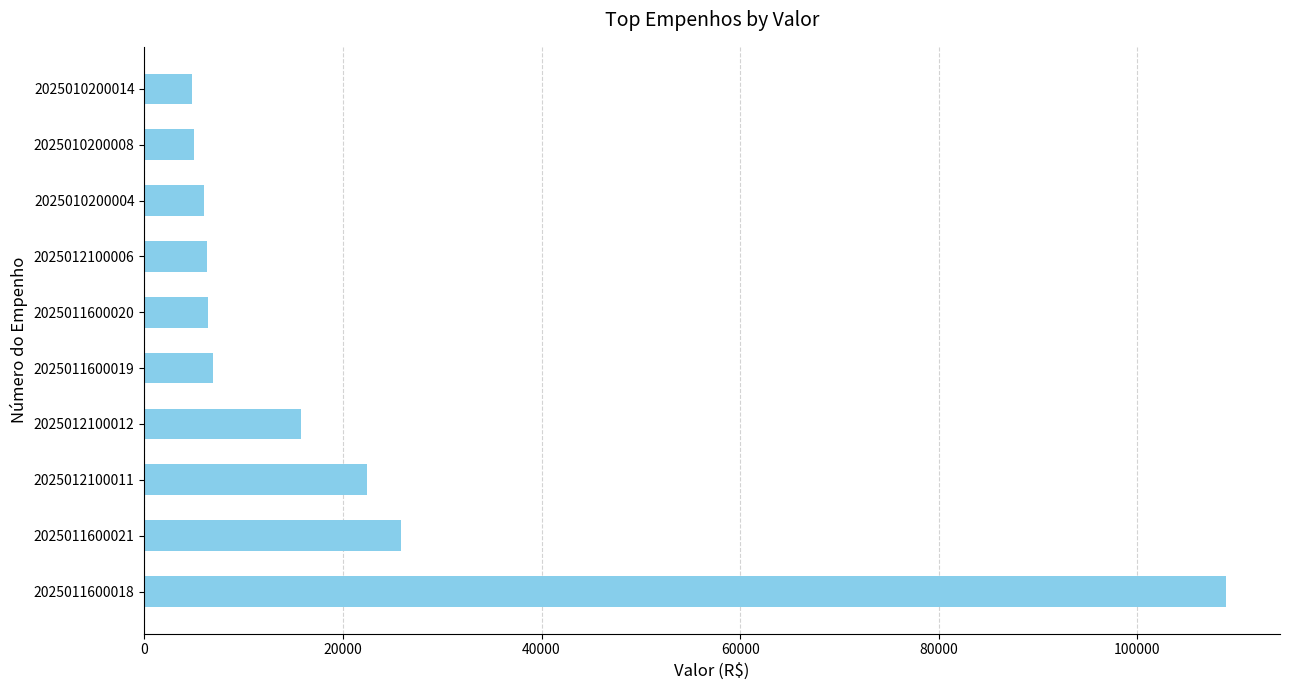

What is the maximum value shown in the chart?

108921.0